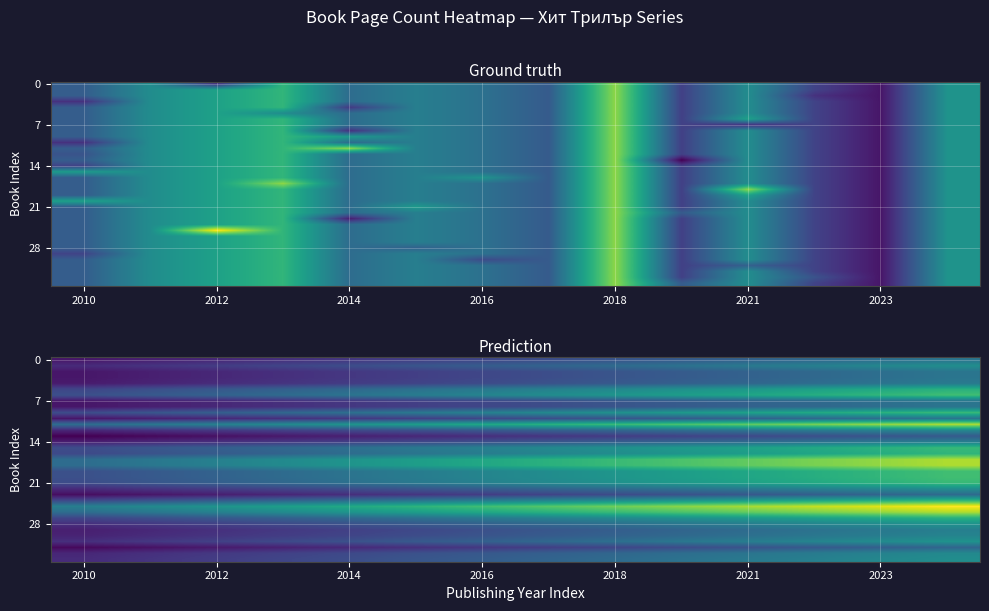

Count the number of data series in this chart.

35